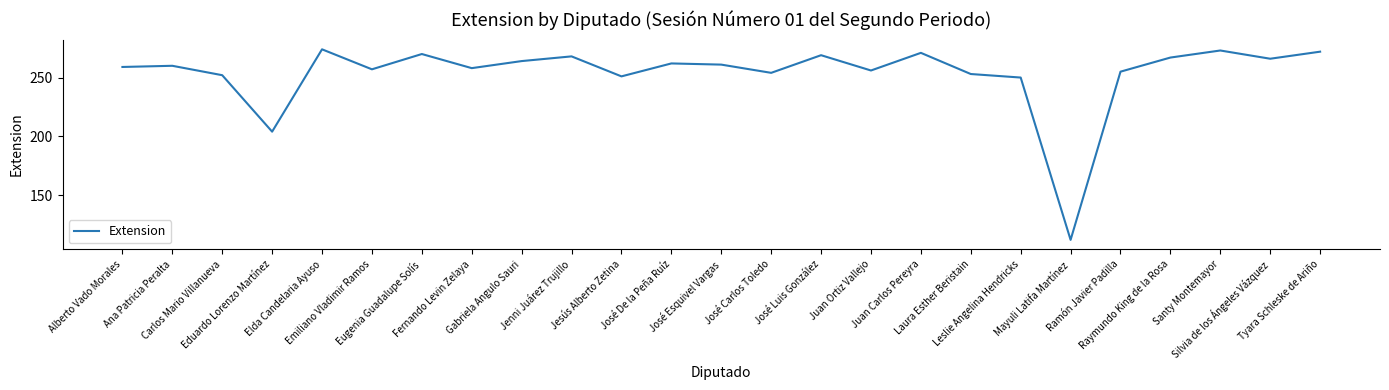

Reading left to right, extract all data points from this chart.

Alberto Vado Morales=259	Ana Patricia Peralta=260	Carlos Mario Villanueva=252	Eduardo Lorenzo Martínez=204	Elda Candelaria Ayuso=274	Emiliano Vladimir Ramos=257	Eugenia Guadalupe Solís=270	Fernando Levin Zelaya=258	Gabriela Angulo Sauri=264	Jenni Juárez Trujillo=268	Jesús Alberto Zetina=251	José De la Peña Ruíz=262	José Esquivel Vargas=261	José Carlos Toledo=254	José Luis González=269	Juan Ortiz Vallejo=256	Juan Carlos Pereyra=271	Laura Esther Beristain=253	Leslie Angelina Hendricks=250	Mayuli Latifa Martínez=112	Ramón Javier Padilla=255	Raymundo King de la Rosa=267	Santy Montemayor=273	Silvia de los Ángeles Vázquez=266	Tyara Schleske de Ariño=272